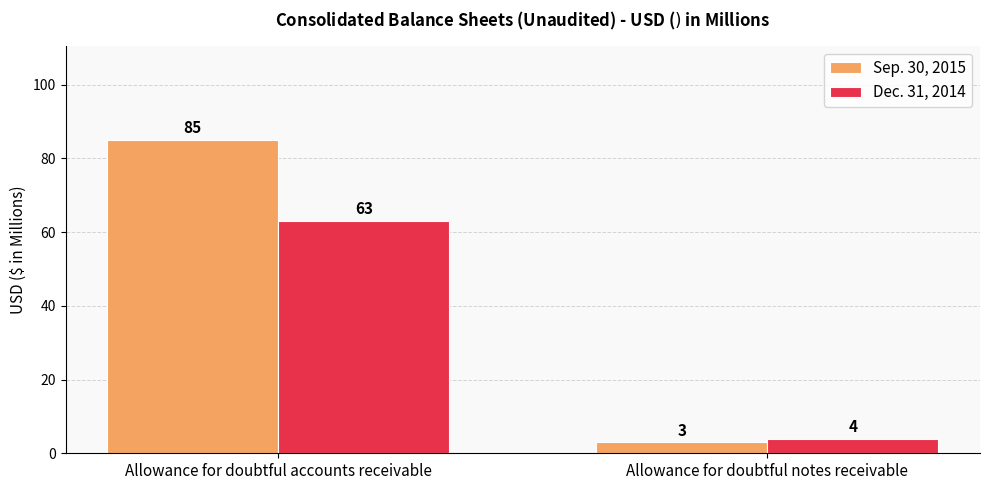

At how many categories does at least one series exceed 54?

1